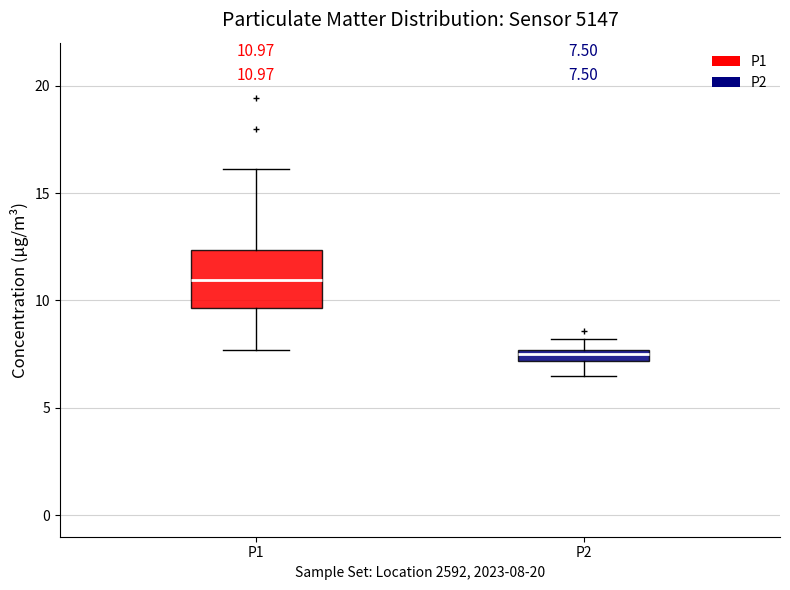

Which box is the tallest, from its lower edge to its upper edge?

P1